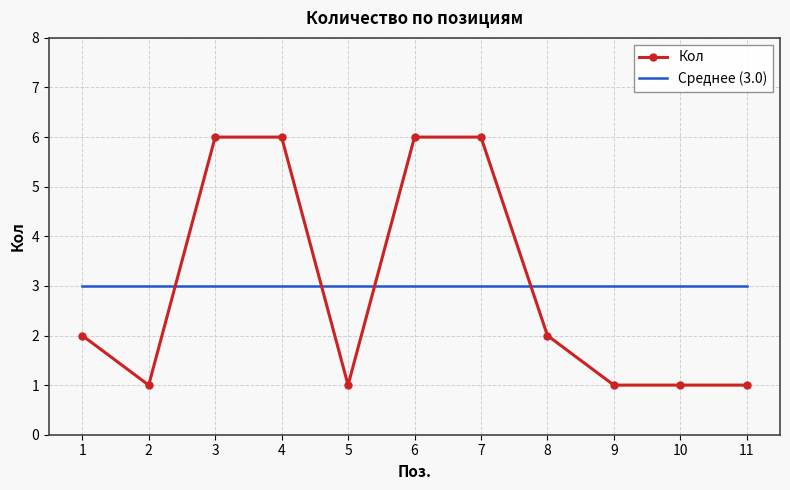

Which series has the widest spread of values?

Кол